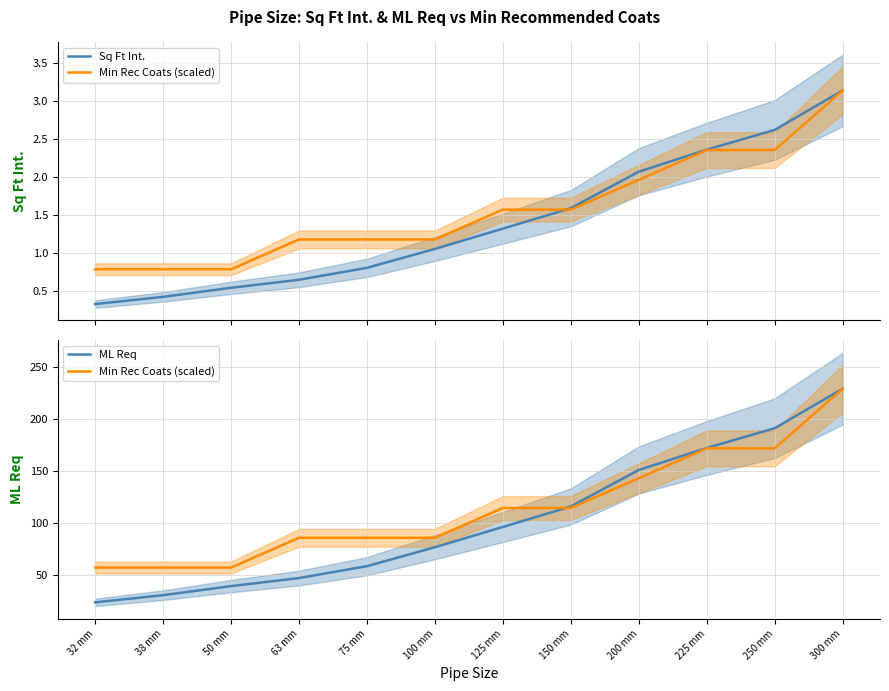

True or false: ML Req has a value of 55.3 at 125 mm.

False